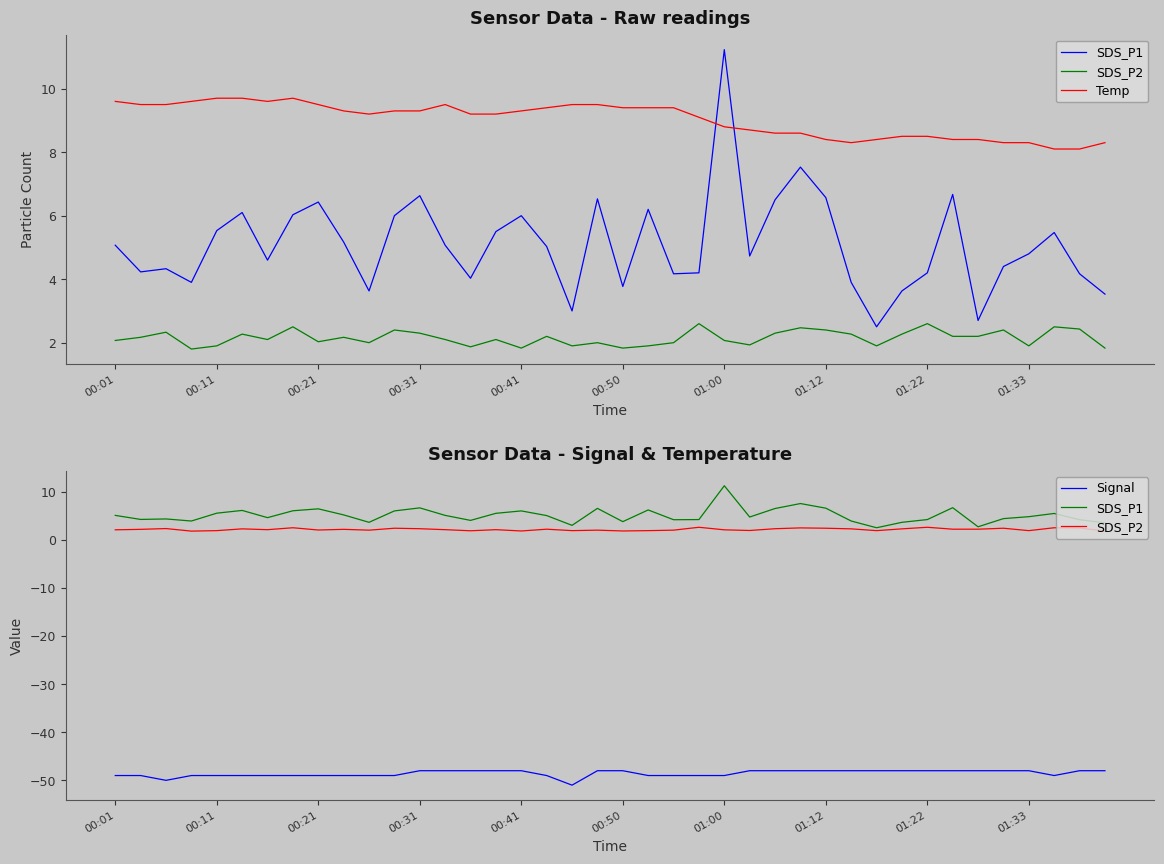

What is the sum of the SDS_P1 values at 00:01 and 19?

11.6